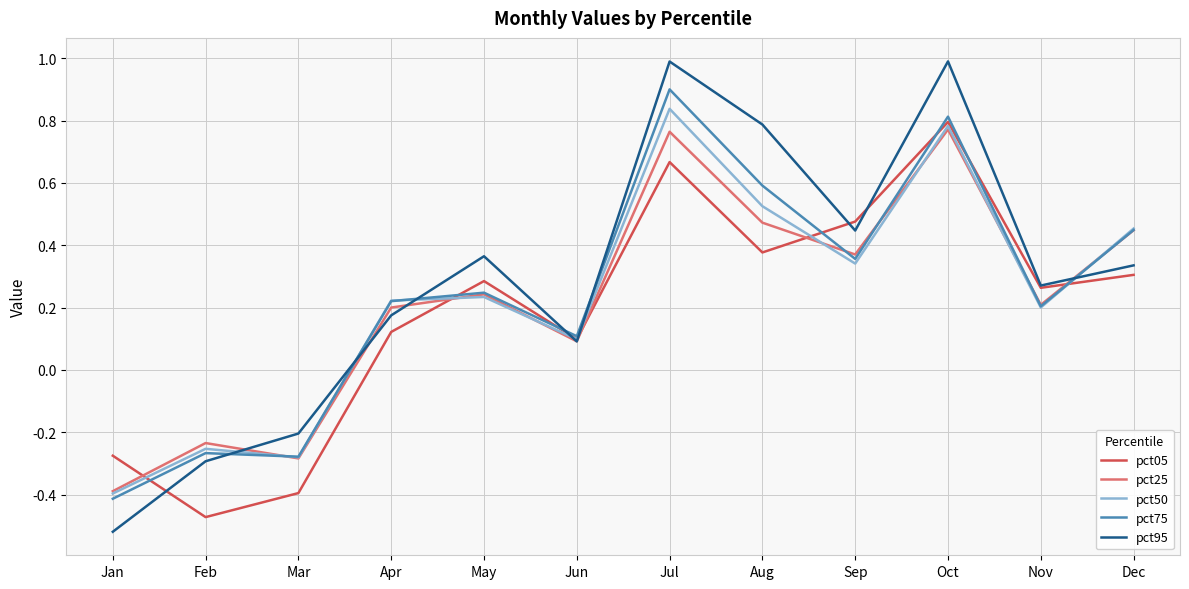

How many categories are shown in the chart?

12